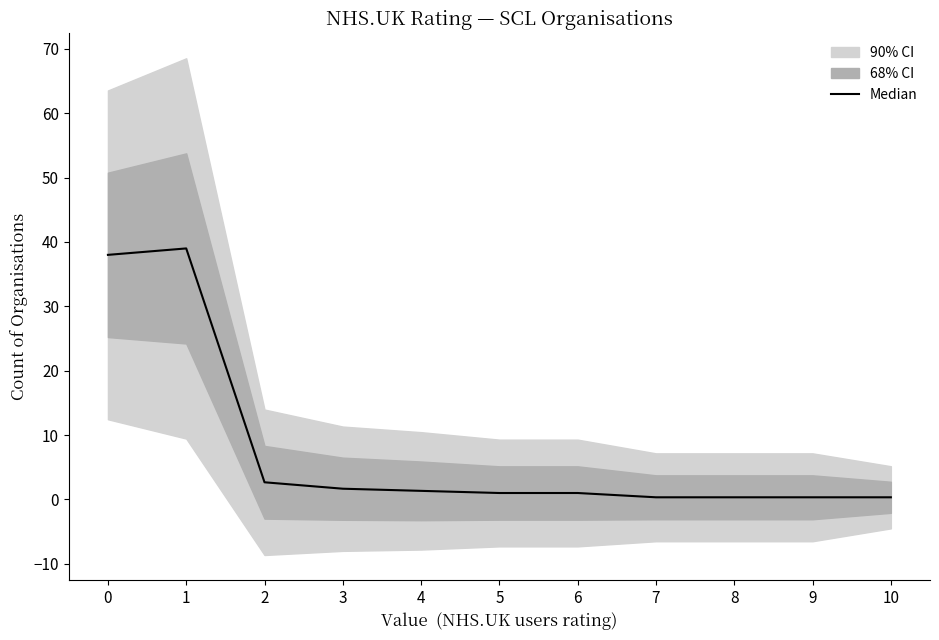

Which category has the highest value across all series?

1